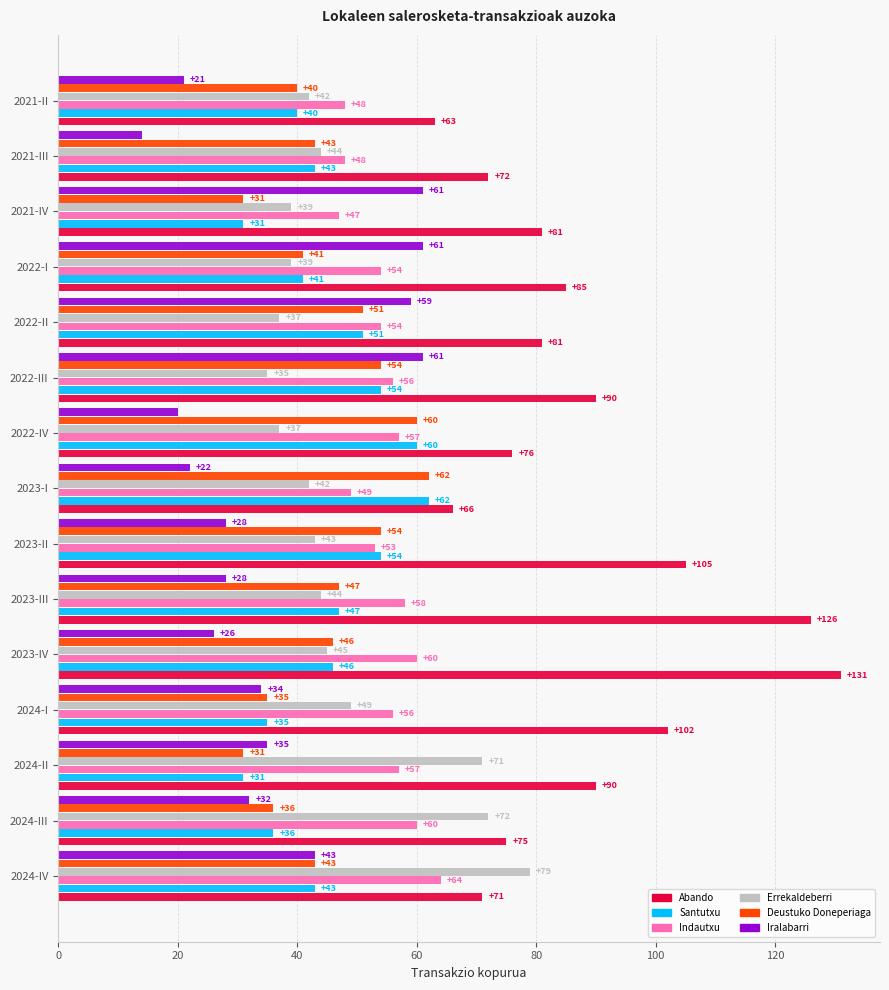

Which series has the largest range (max minus min)?

Abando